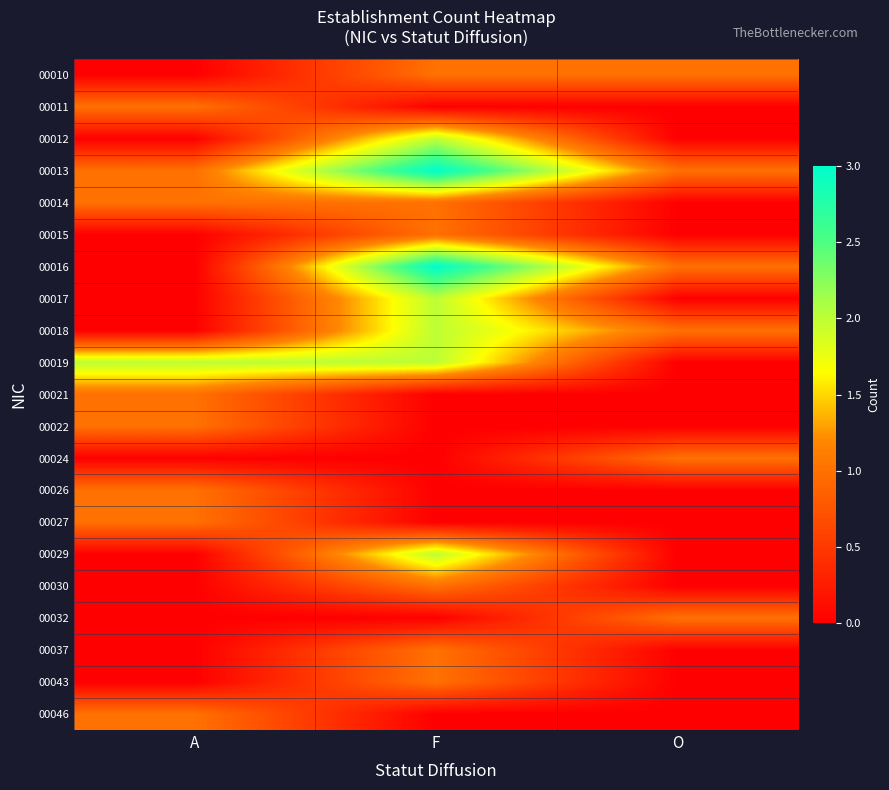

Reading left to right, what are all the values shown in this chart?

00010: A=0	F=1	O=1
00011: A=1	F=0	O=0
00012: A=0	F=2	O=0
00013: A=1	F=3	O=1
00014: A=1	F=1	O=0
00015: A=0	F=1	O=0
00016: A=0	F=3	O=1
00017: A=0	F=2	O=0
00018: A=0	F=2	O=1
00019: A=2	F=2	O=0
00021: A=1	F=0	O=0
00022: A=1	F=0	O=0
00024: A=0	F=0	O=1
00026: A=1	F=0	O=0
00027: A=1	F=0	O=0
00029: A=0	F=2	O=0
00030: A=0	F=1	O=0
00032: A=0	F=0	O=1
00037: A=0	F=1	O=0
00043: A=0	F=1	O=0
00046: A=1	F=0	O=0